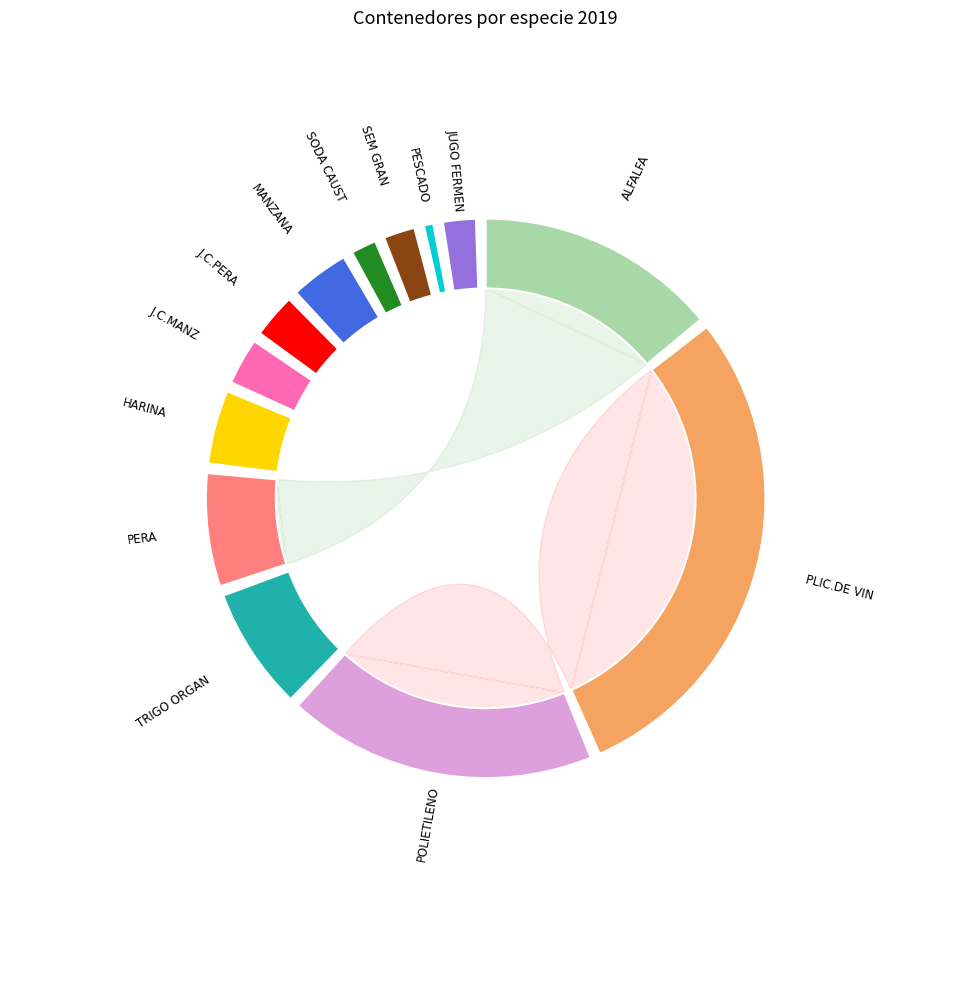

Which category has the biggest portion of the pie?

PLIC.DE VIN